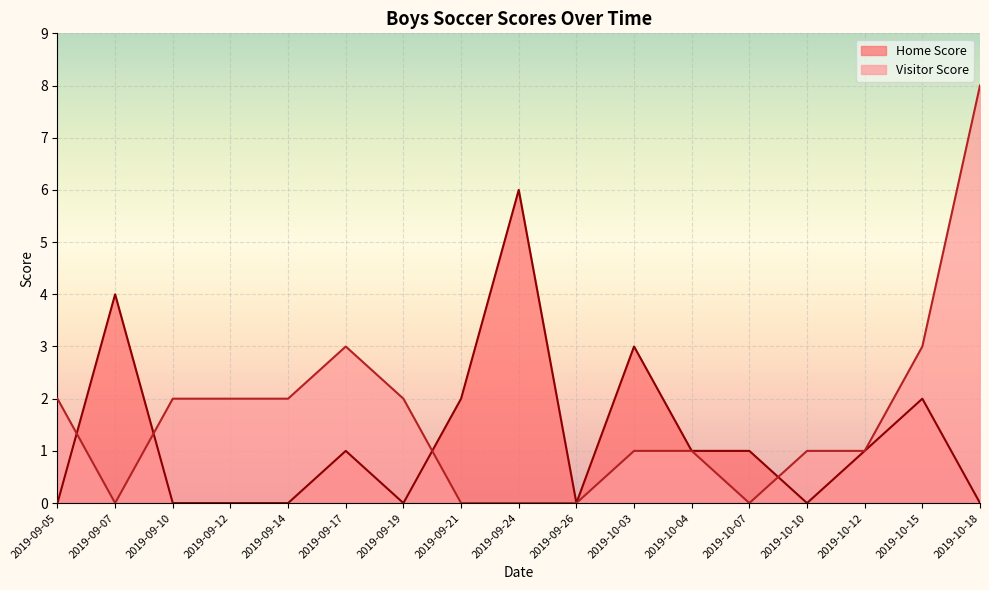

What is the label of the 7th point from the left?

2019-09-19